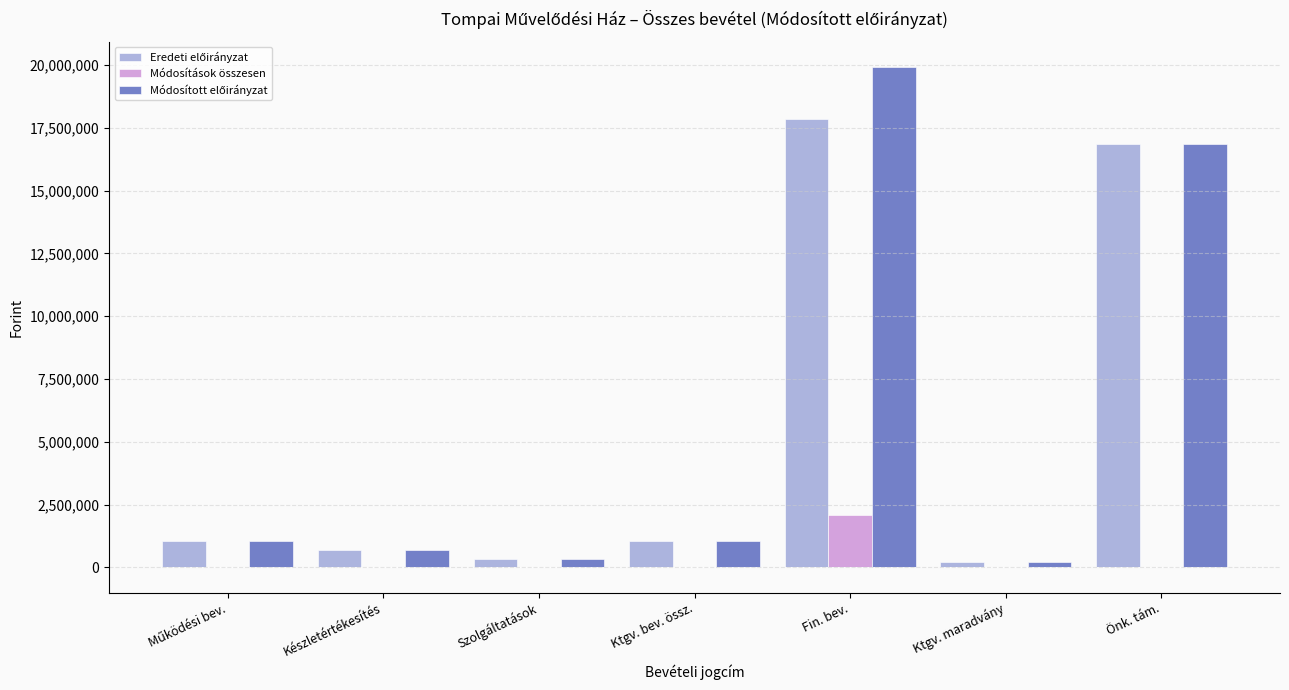

What is the label of the 2nd bar from the left?

Készletértékesítés